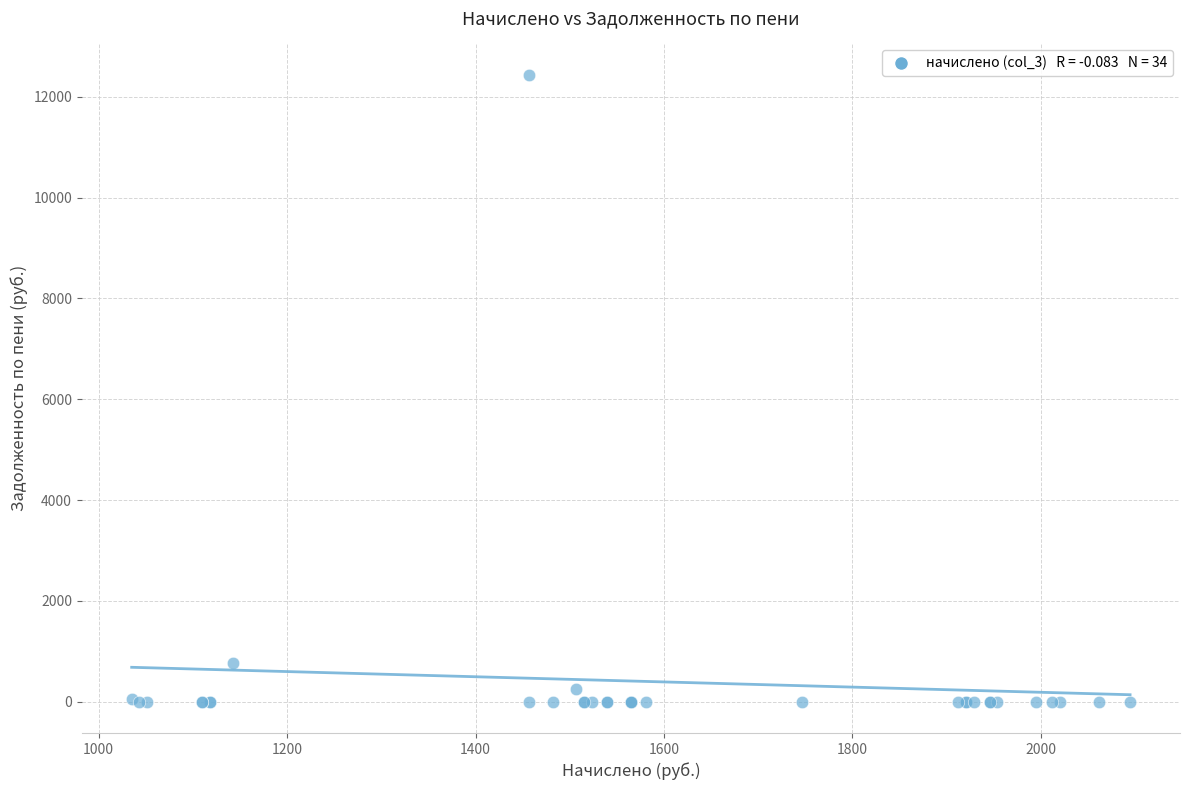

What Y value in the scatter plot is closest to 6218?

761.8